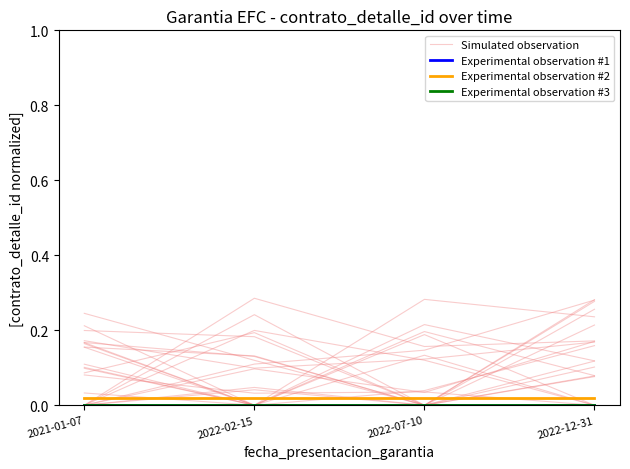

True or false: Experimental observation #2 and Experimental observation #3 cross at least once.

False